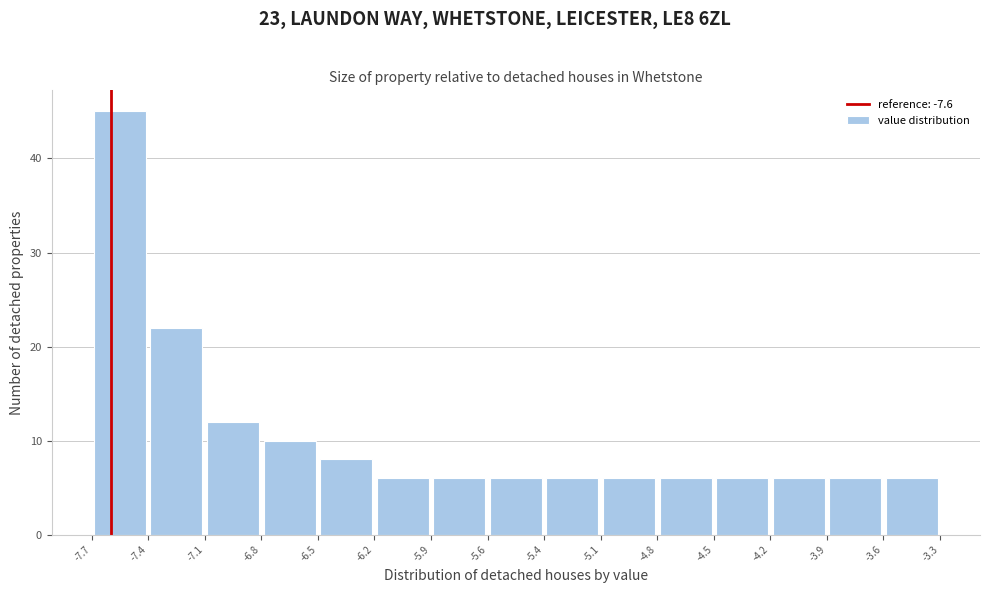

Reading left to right, list every bar in this chart as the range it spans on the x-axis followed by its height. The values are not printed on the chart, so give them approximately, as read against the axis.

-7.7 to -7.4: 45
-7.4 to -7.1: 22
-7.1 to -6.8: 12
-6.8 to -6.5: 10
-6.5 to -6.2: 8
-6.2 to -5.9: 6
-5.9 to -5.6: 6
-5.6 to -5.4: 6
-5.4 to -5.1: 6
-5.1 to -4.8: 6
-4.8 to -4.5: 6
-4.5 to -4.2: 6
-4.2 to -3.9: 6
-3.9 to -3.6: 6
-3.6 to -3.3: 6